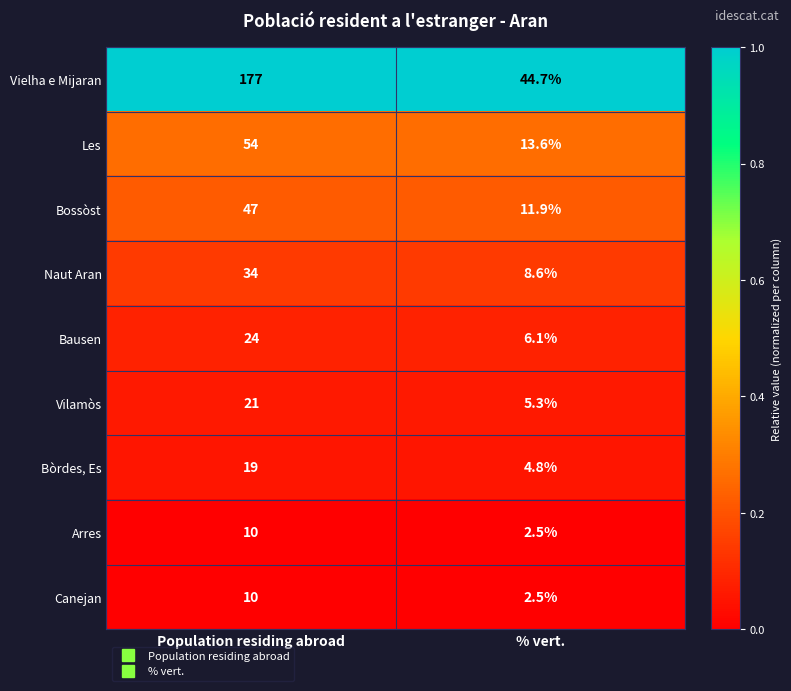

Which series has the largest total across all categories?

Vielha e Mijaran